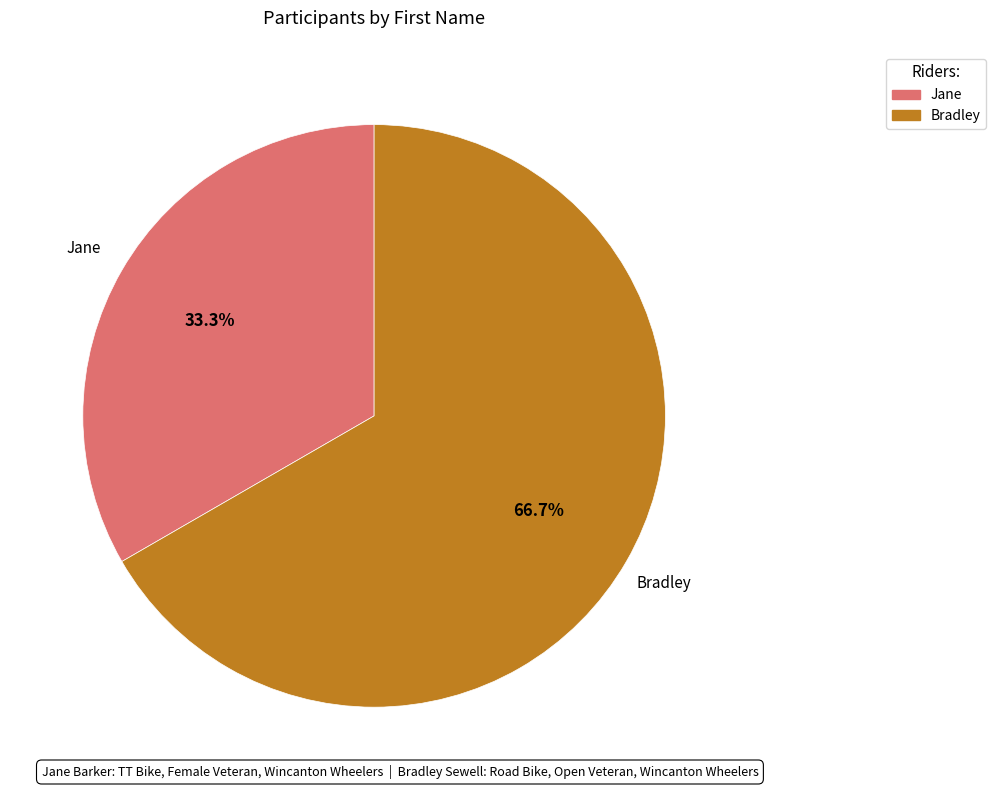

Which category has the biggest portion of the pie?

Bradley